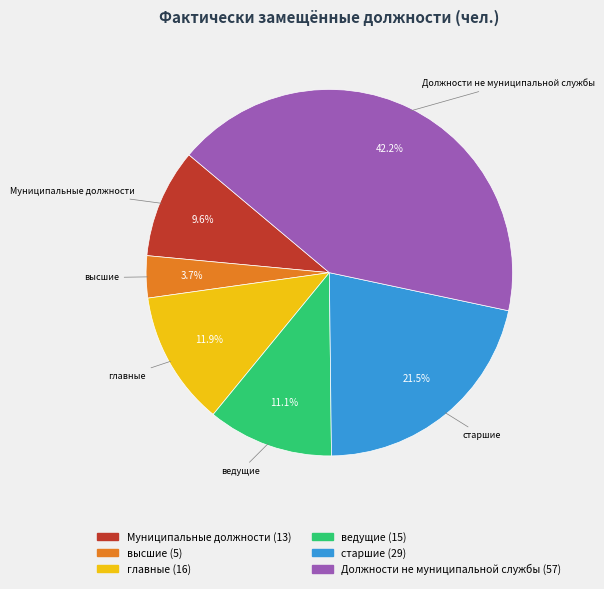

Which category has the smallest portion of the pie?

высшие